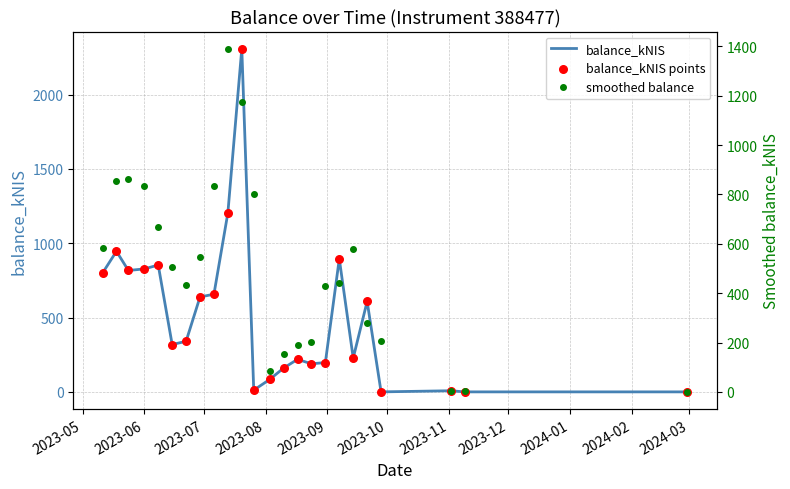

What are all the series names shown in the legend?

balance_kNIS, balance_kNIS points, smoothed balance